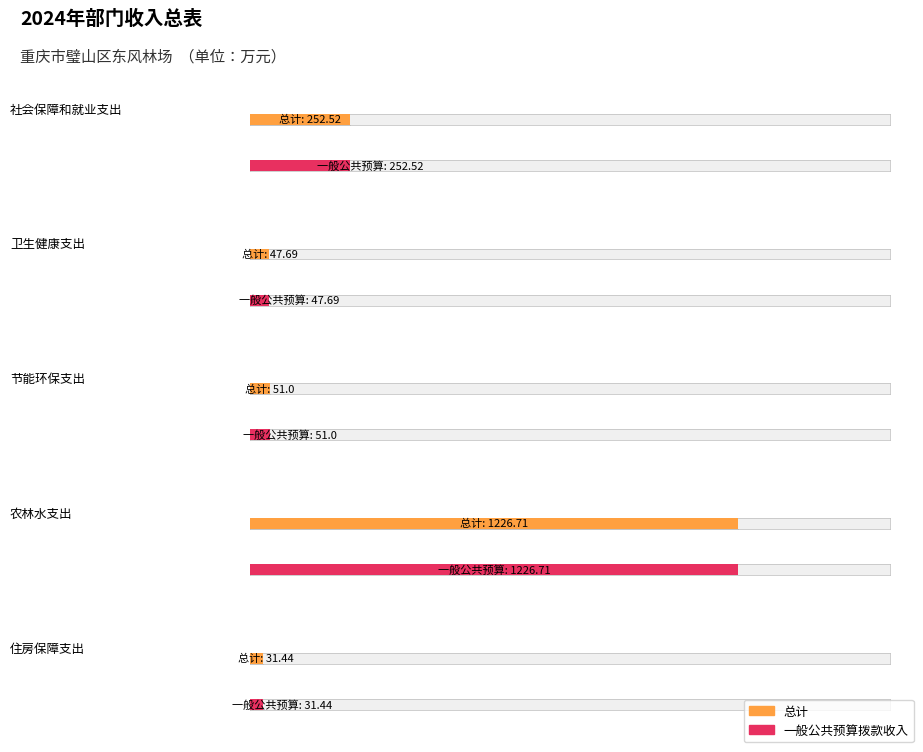

What is the label of the 4th bar from the right?

卫生健康支出